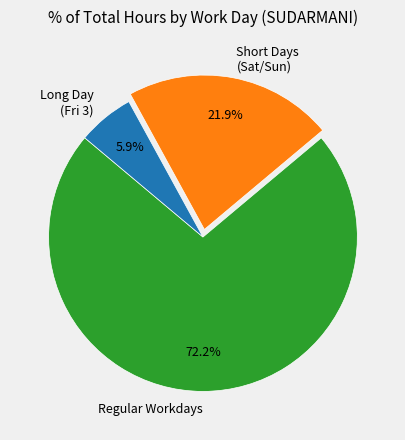

What is the smallest slice in the pie chart?

Long Day (Fri 3)